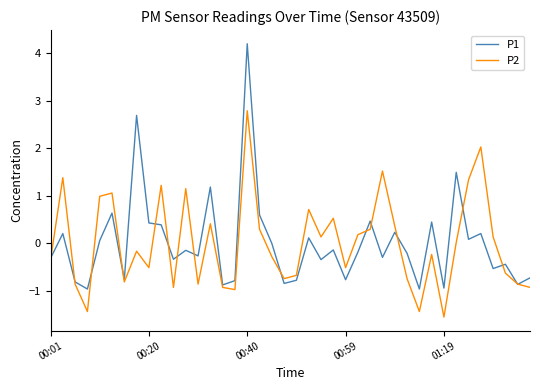

List the series in order of their peak value, highest first.

P1, P2